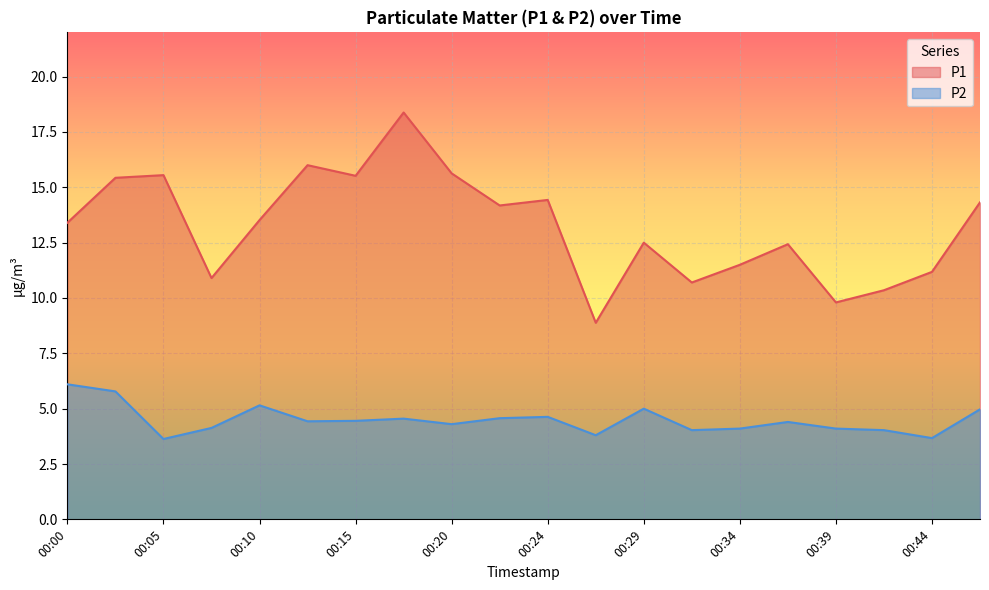

List the labels in order of P2 value, smallest first.

00:05, 00:44, 00:27, 00:32, 00:42, 00:34, 00:39, 00:07, 00:20, 00:37, 00:12, 00:15, 00:17, 00:22, 00:24, 00:47, 00:29, 00:10, 00:02, 00:00